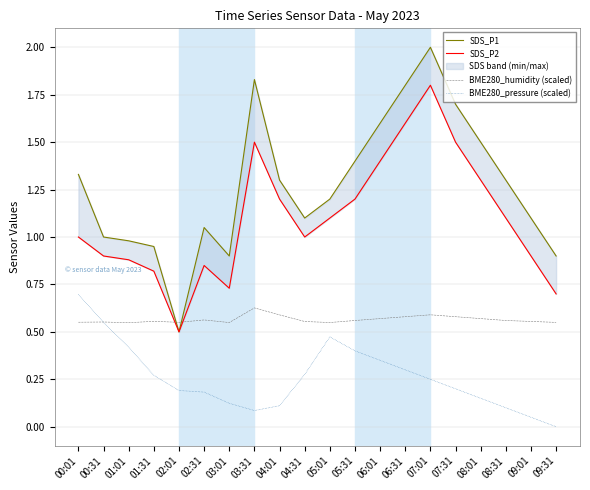

What is the sum of all BME280_pressure (scaled) values?

5.2